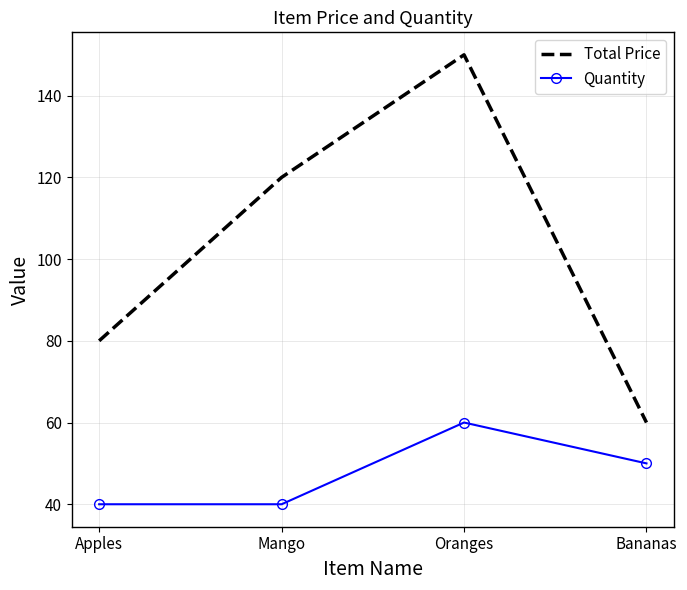

True or false: Total Price and Quantity intersect in this chart.

False